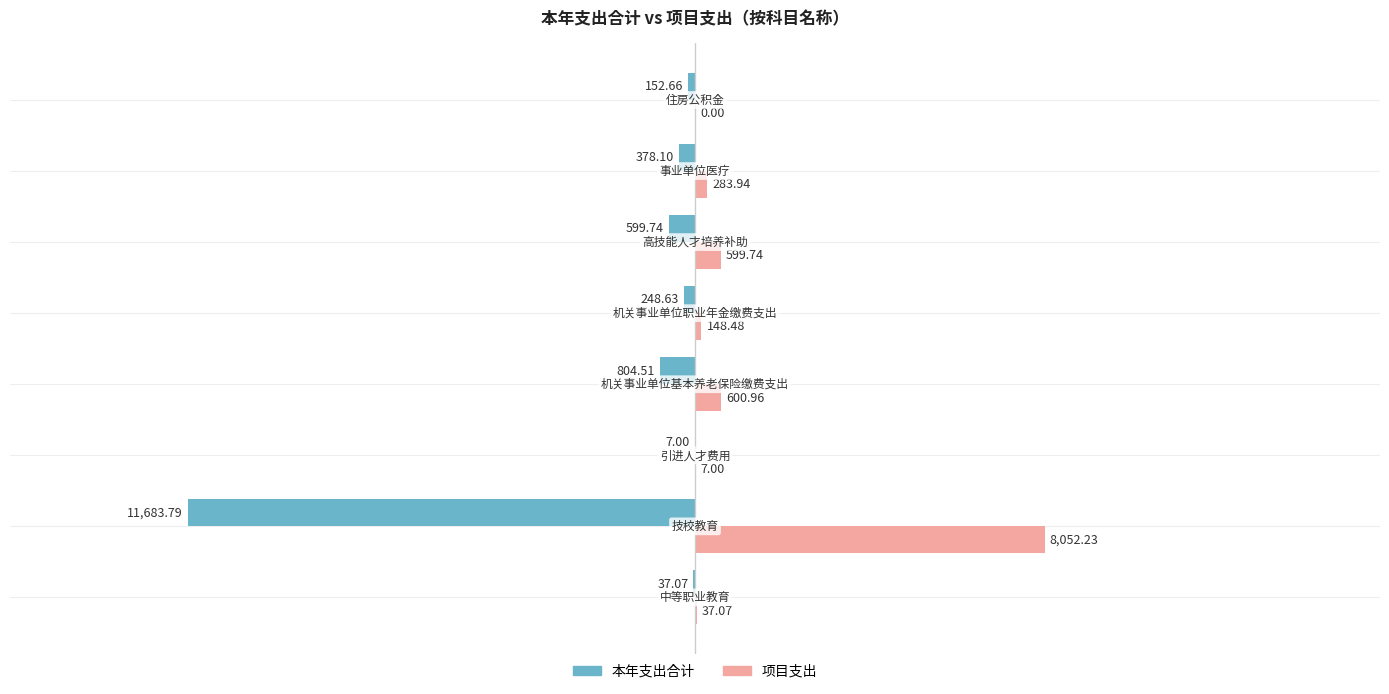

Which series has the largest total across all categories?

项目支出